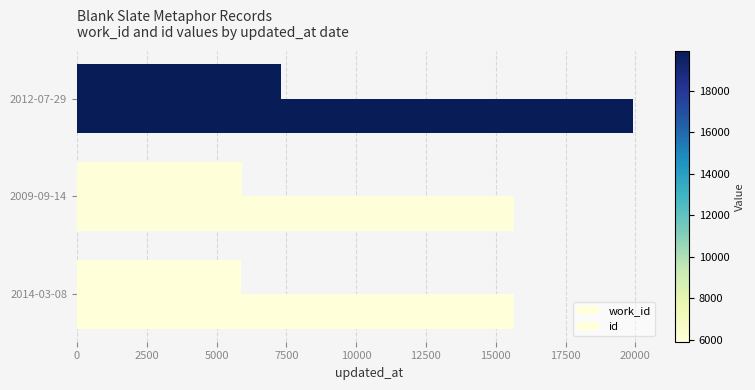

How many data points in work_id are less than 5902?

1